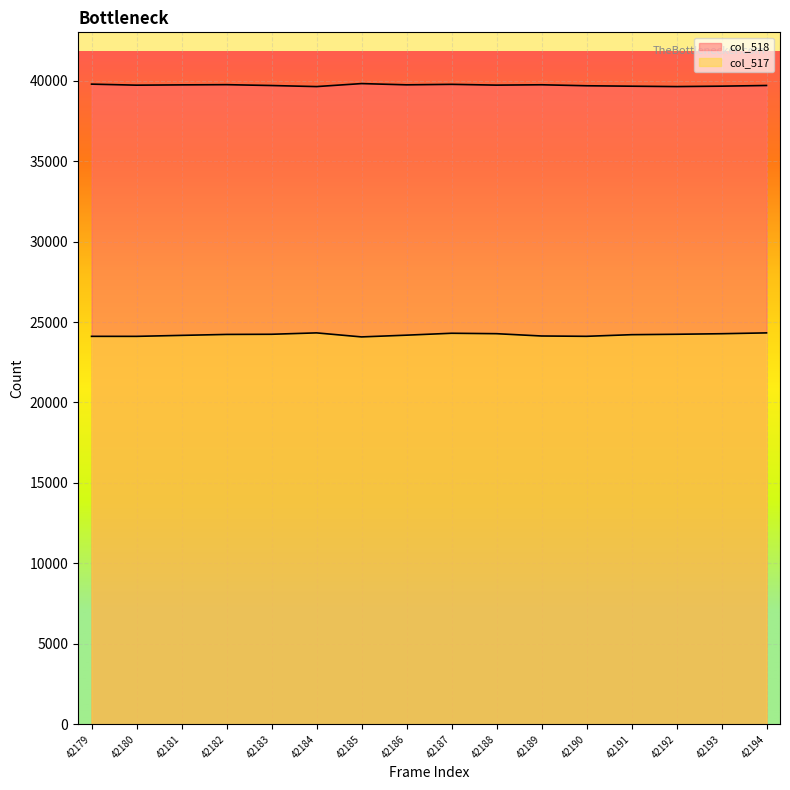

In col_518, how many points are higher than both neighbors (excluding endpoints)?

4